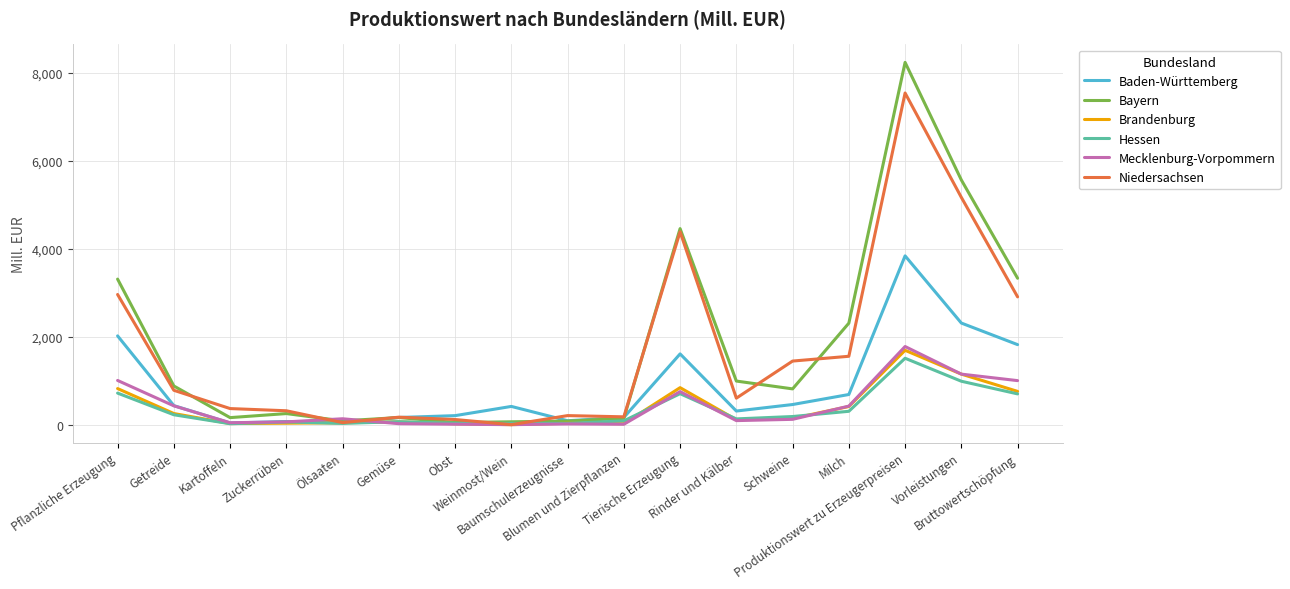

What is the sum of all Bayern values?

30911